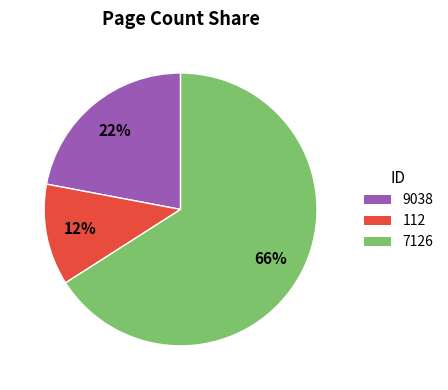

To the nearest percent, what is the difference between the largest and smallest slice percentages?

54%